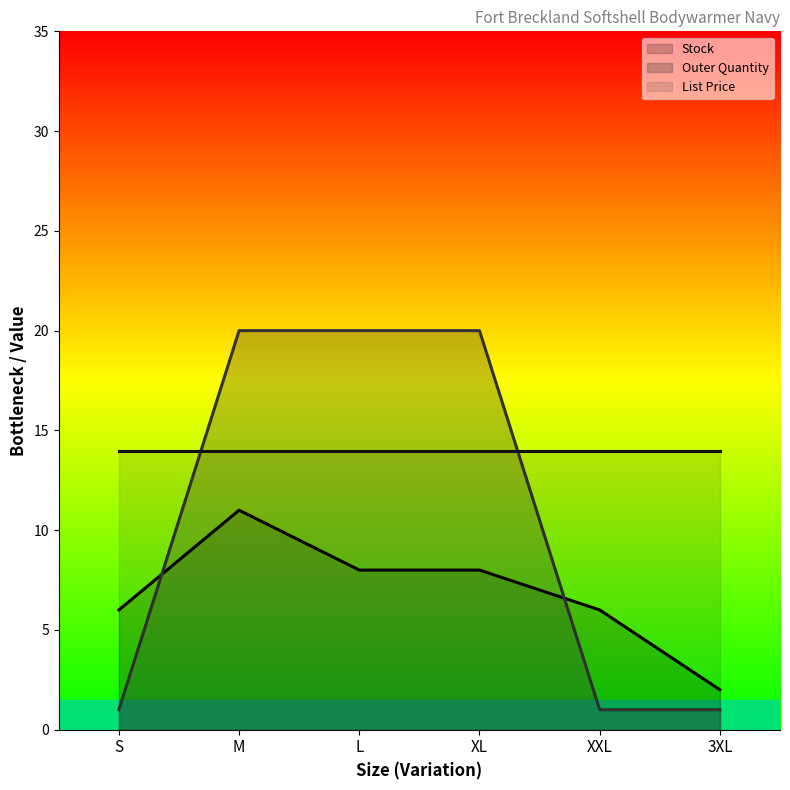

Rank the categories by Stock value from highest to lowest.

M, L, XL, S, XXL, 3XL